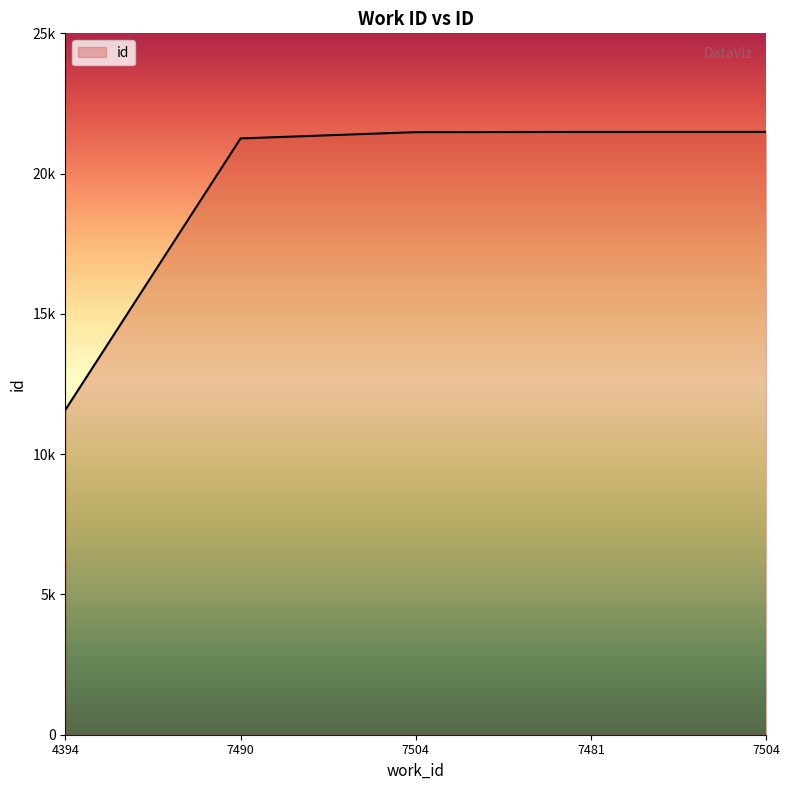

Does the chart display data point markers on the line(s)?

No